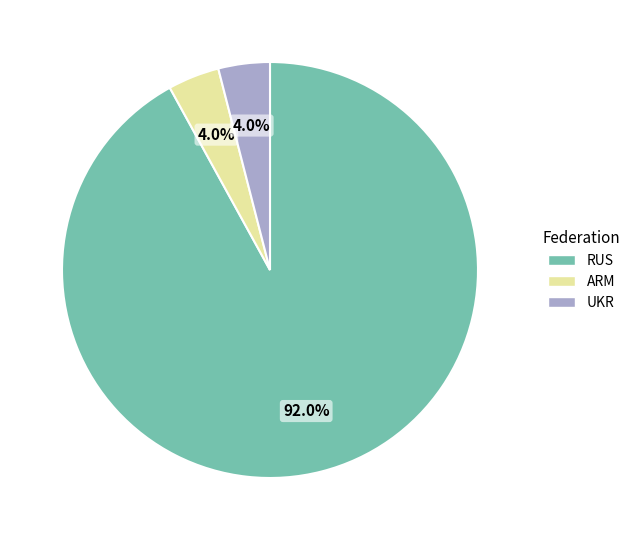

Does any single category account for the majority?

Yes